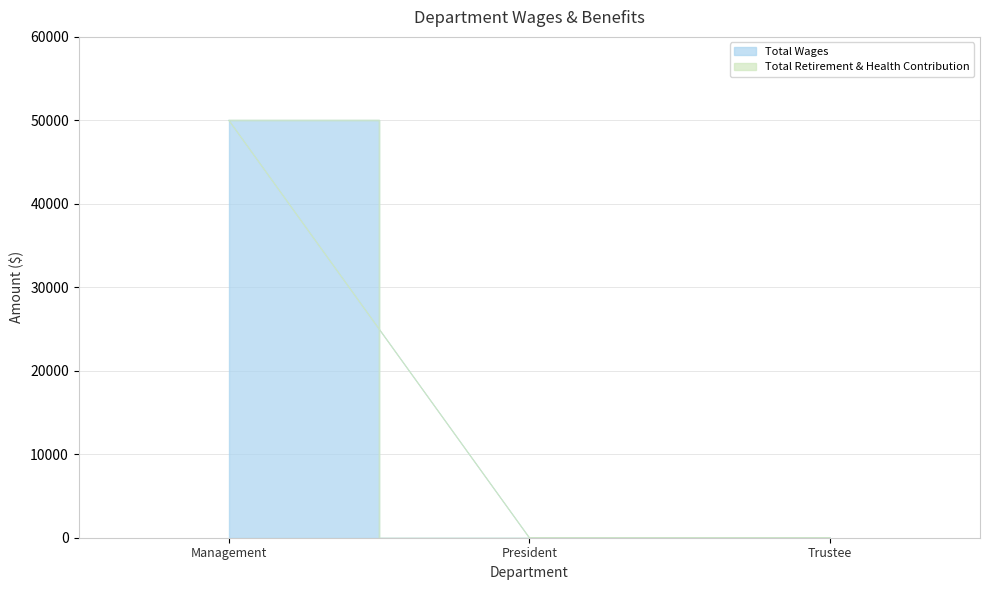

What is the difference between the values at Management and Trustee?

50000